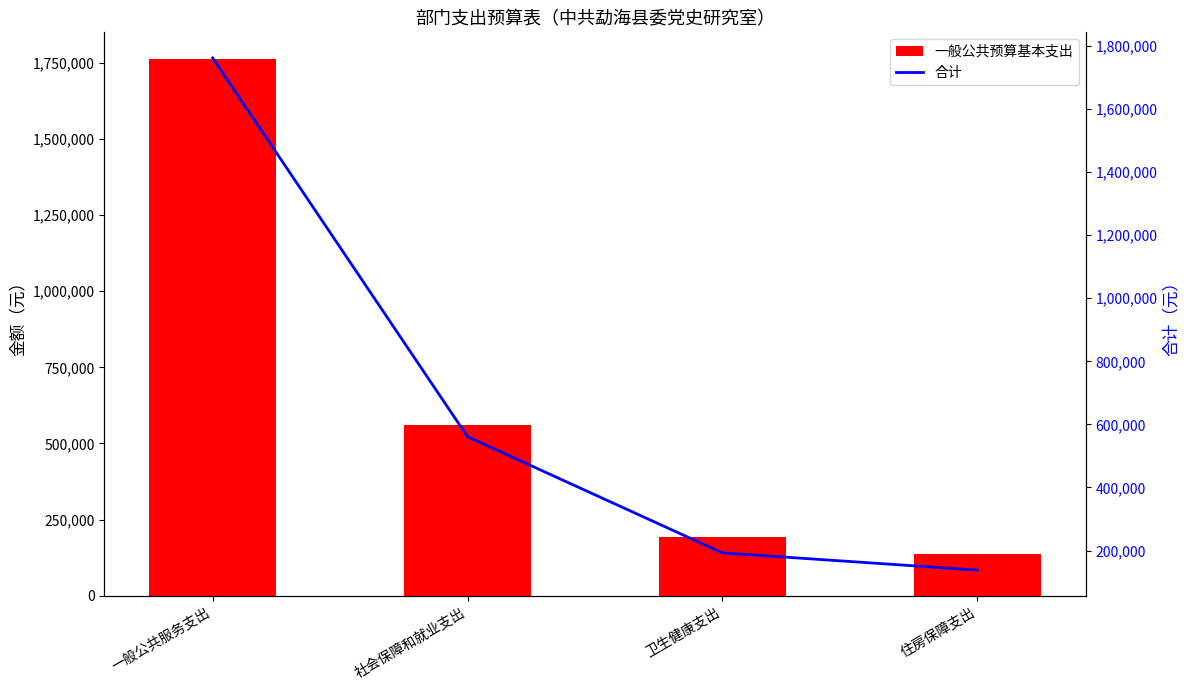

What is the maximum value shown in the chart?

1762317.4